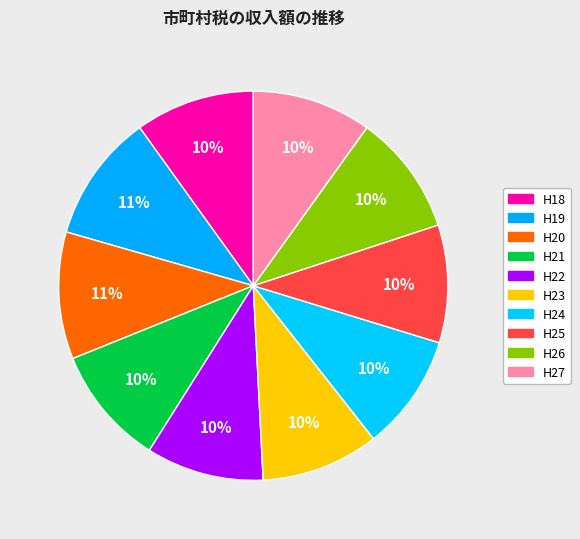

Is it true that H26 is 3% of the pie?

False